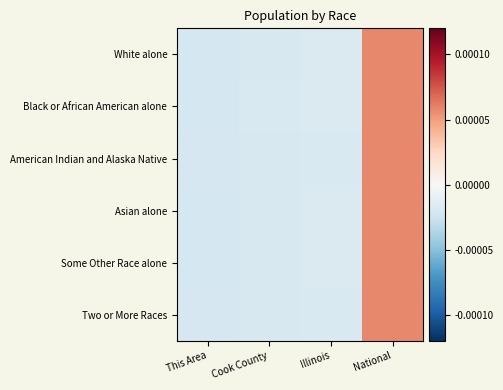

Reading left to right, list all the values displayed in this chart.

White alone: This Area=-0.0	Cook County=-0.0	Illinois=-0.0	National=0.0
Black or African American alone: This Area=-0.0	Cook County=-0.0	Illinois=-0.0	National=0.0
American Indian and Alaska Native: This Area=-0.0	Cook County=-0.0	Illinois=-0.0	National=0.0
Asian alone: This Area=-0.0	Cook County=-0.0	Illinois=-0.0	National=0.0
Some Other Race alone: This Area=-0.0	Cook County=-0.0	Illinois=-0.0	National=0.0
Two or More Races: This Area=-0.0	Cook County=-0.0	Illinois=-0.0	National=0.0